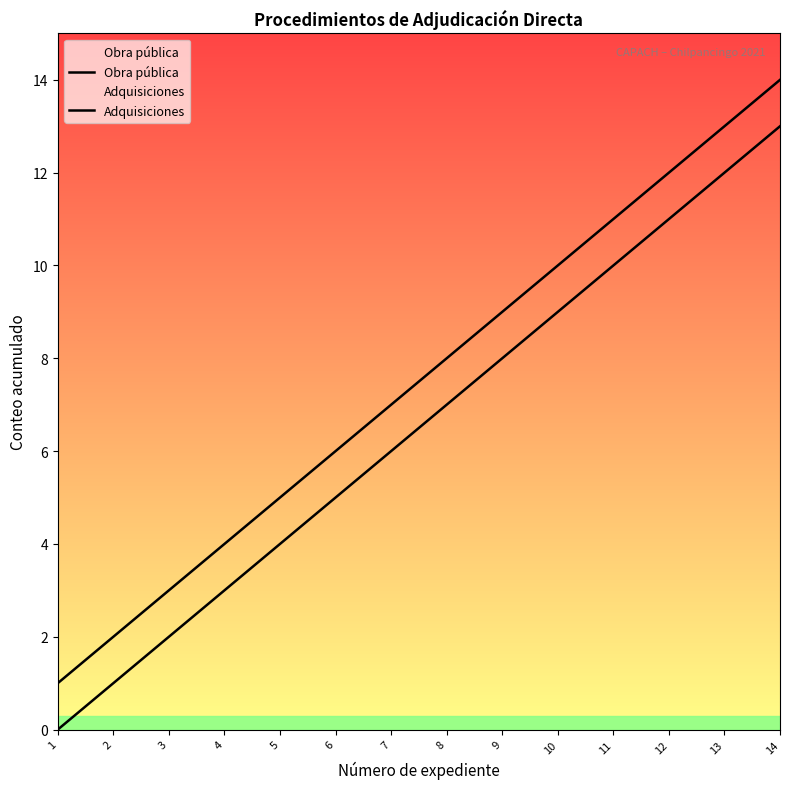

List the series in order of their peak value, lowest first.

Adquisiciones, Obra pública